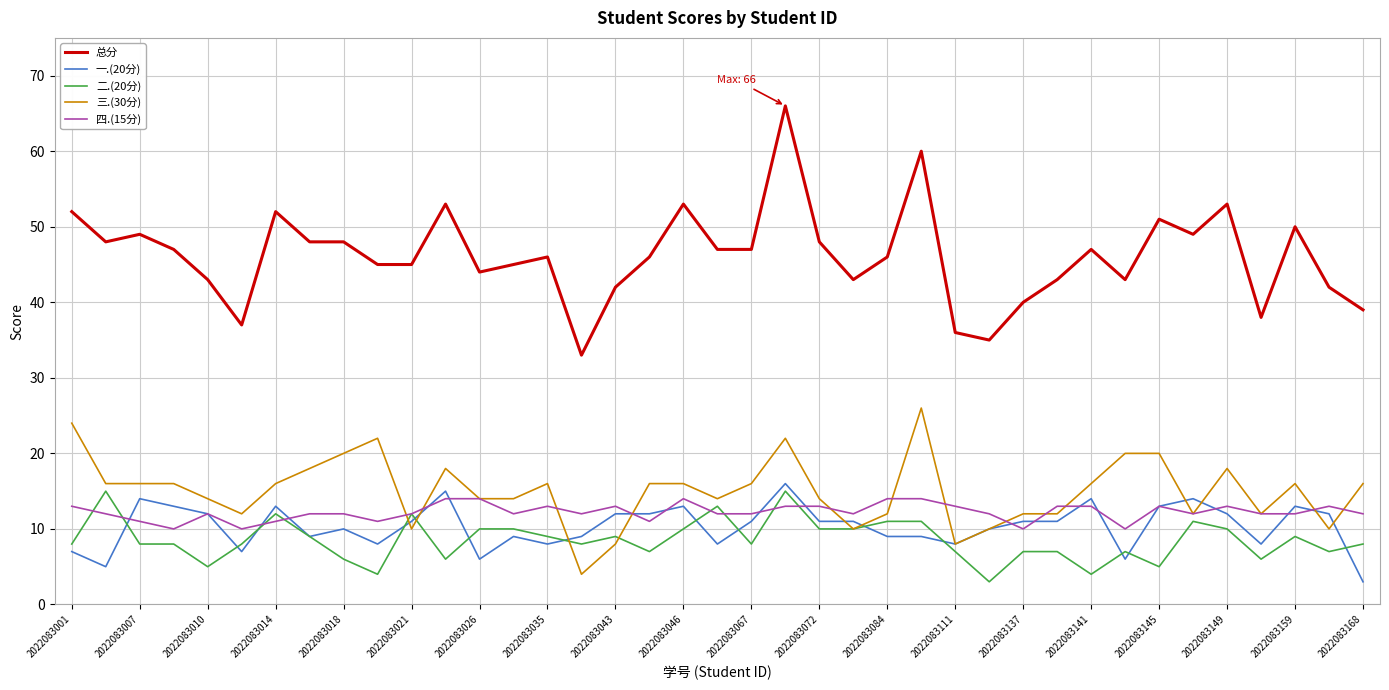

Which series has the largest total across all categories?

总分